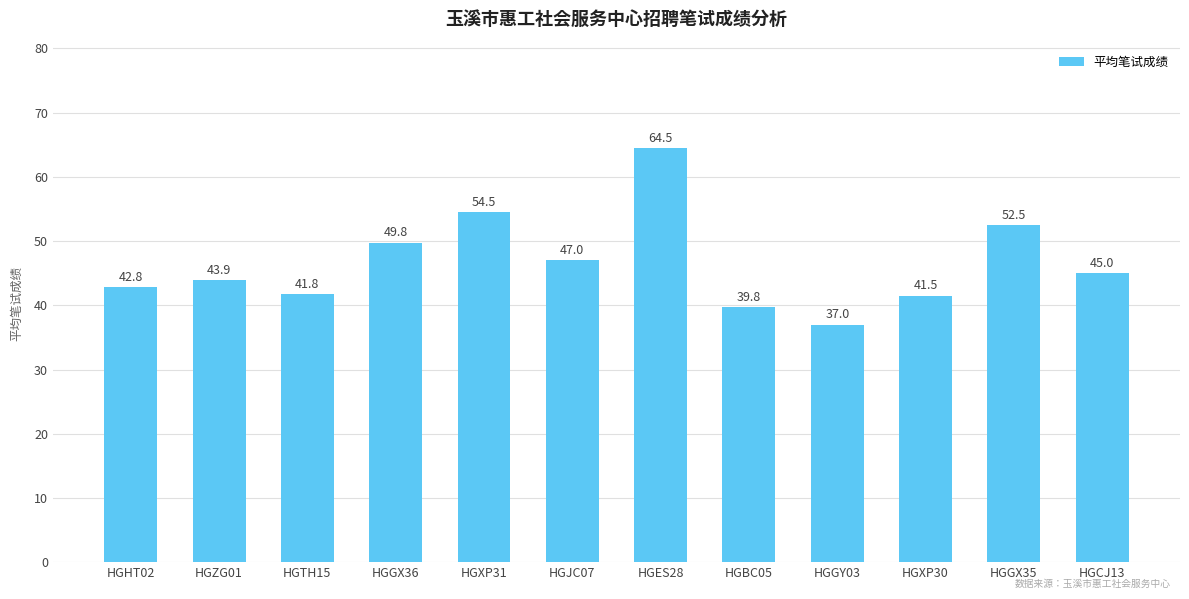

What is the approximate value at HGCJ13?

45.0